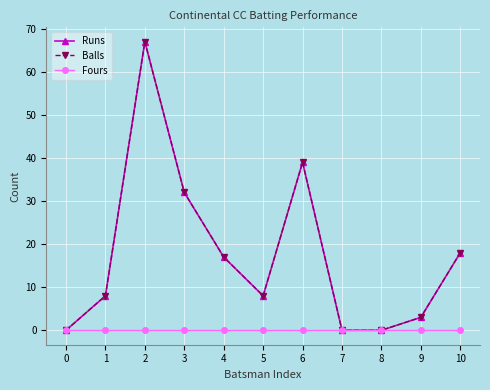

True or false: Fours and Runs cross at least once.

False